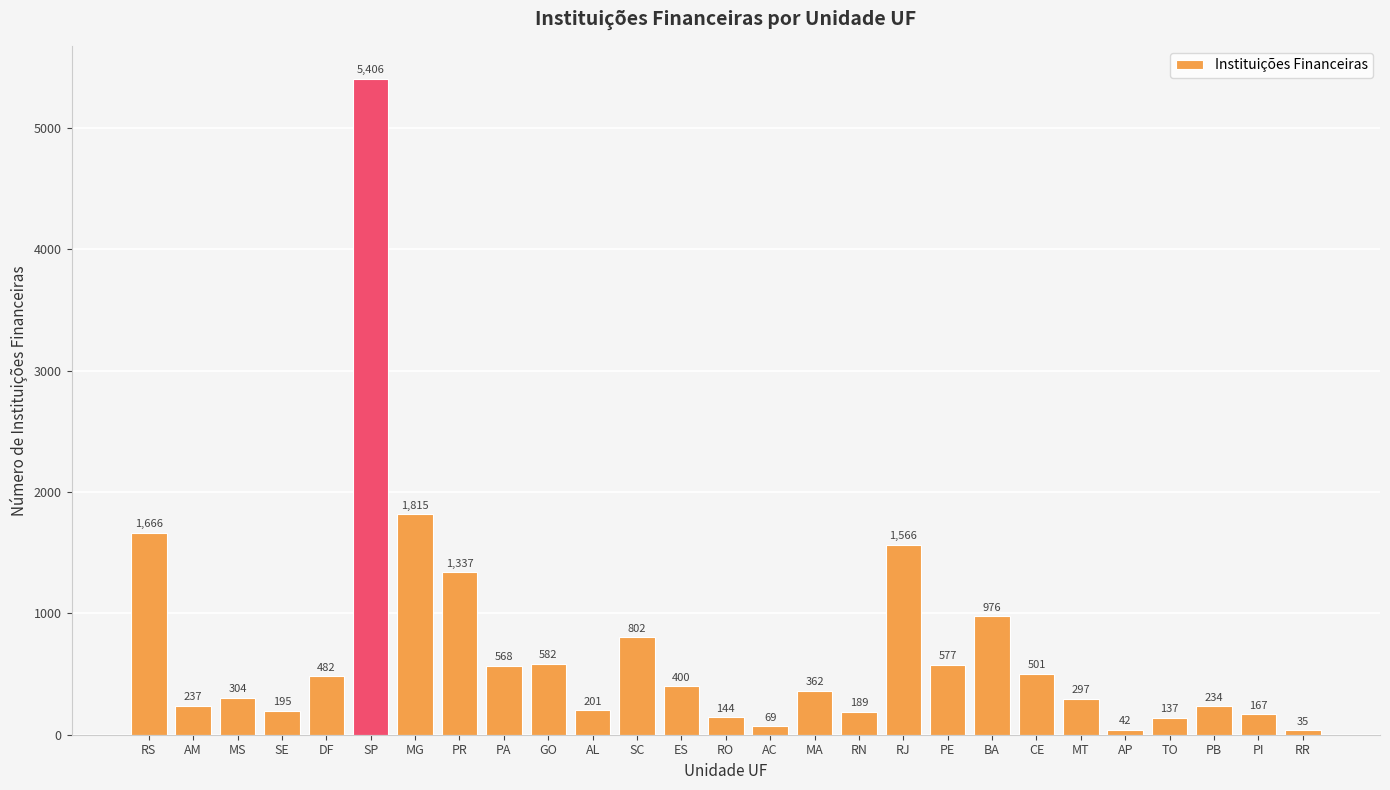

How many series are shown in this chart?

1